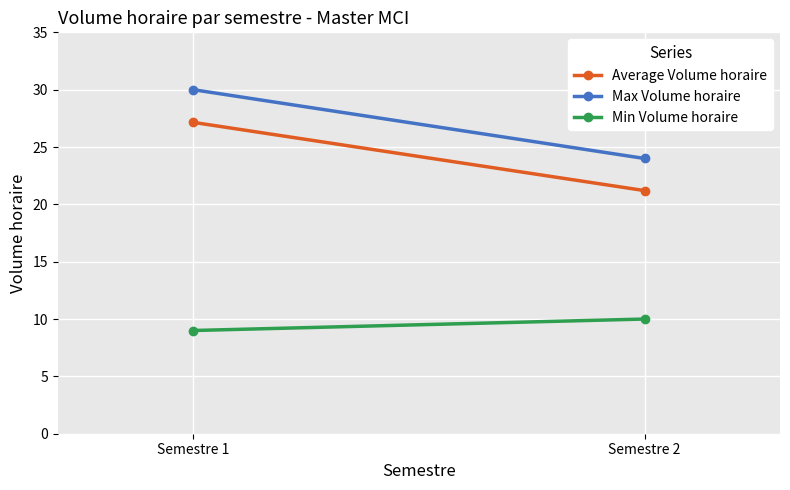

Which series has the widest spread of values?

Max Volume horaire